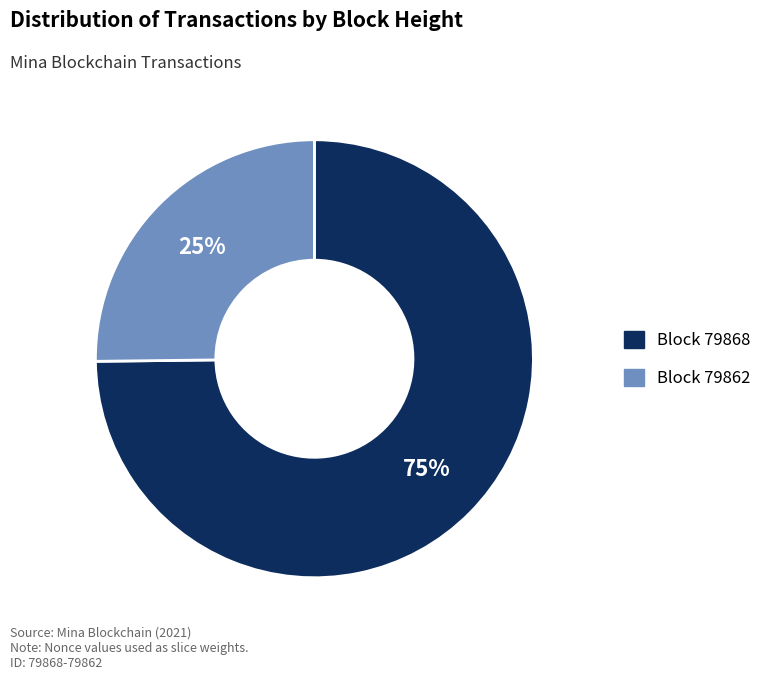

Is there any slice that represents more than half of the pie?

Yes